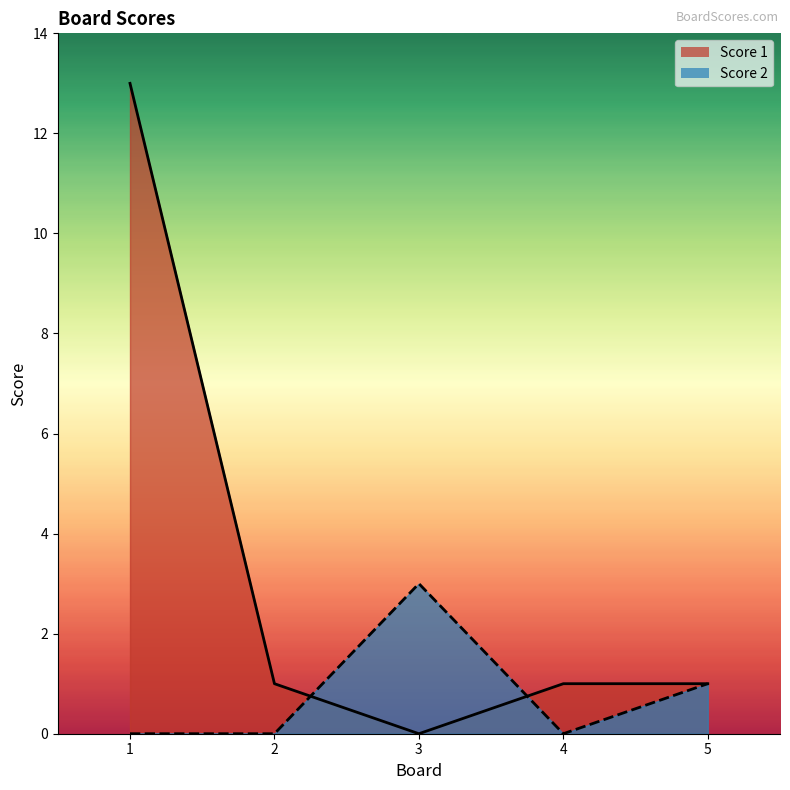

Rank the series by their maximum value, from highest to lowest.

Score 1, Score 2